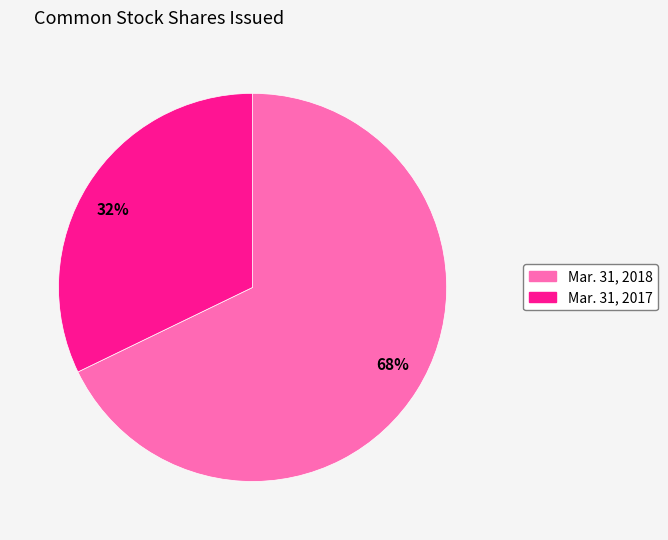

What is the ratio of the value at 68% to the value at 32%?

2.1